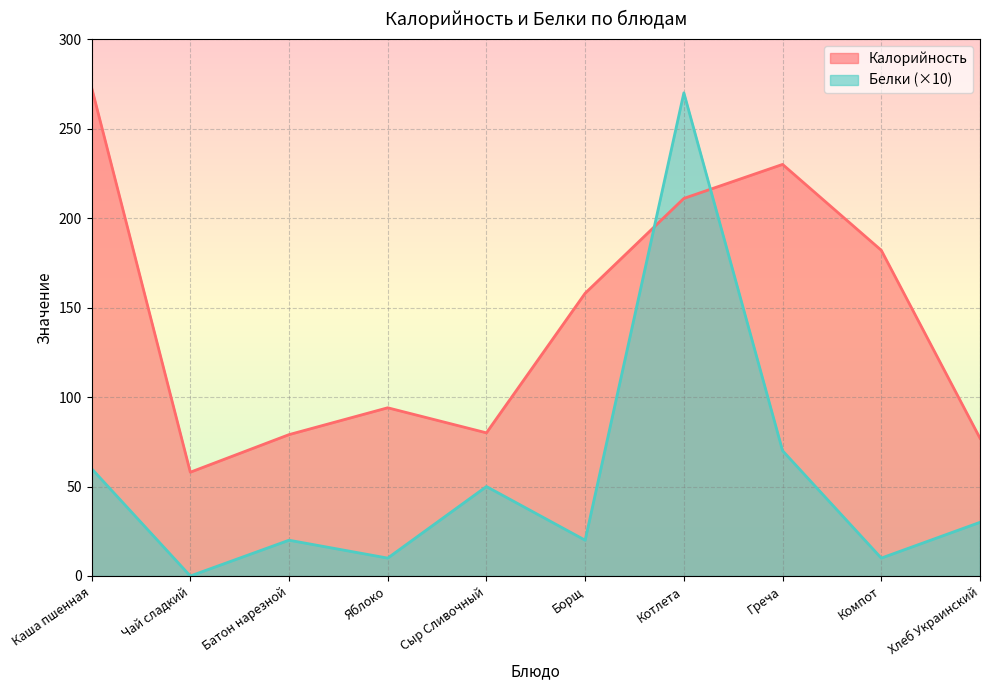

Where do Калорийность and Белки first cross each other?

Борщ and Котлета